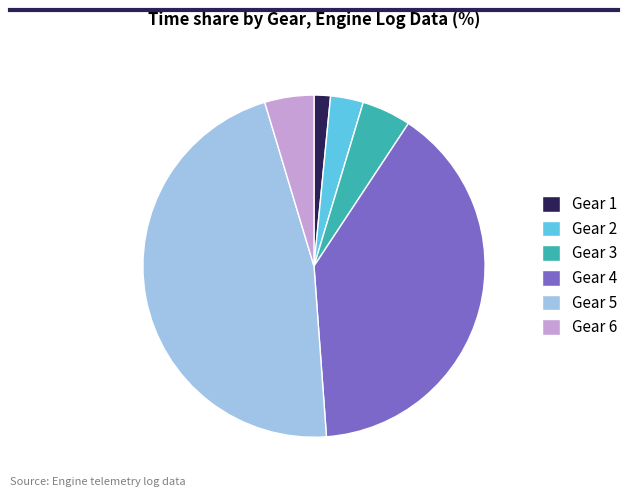

Is there a majority slice in this chart?

No